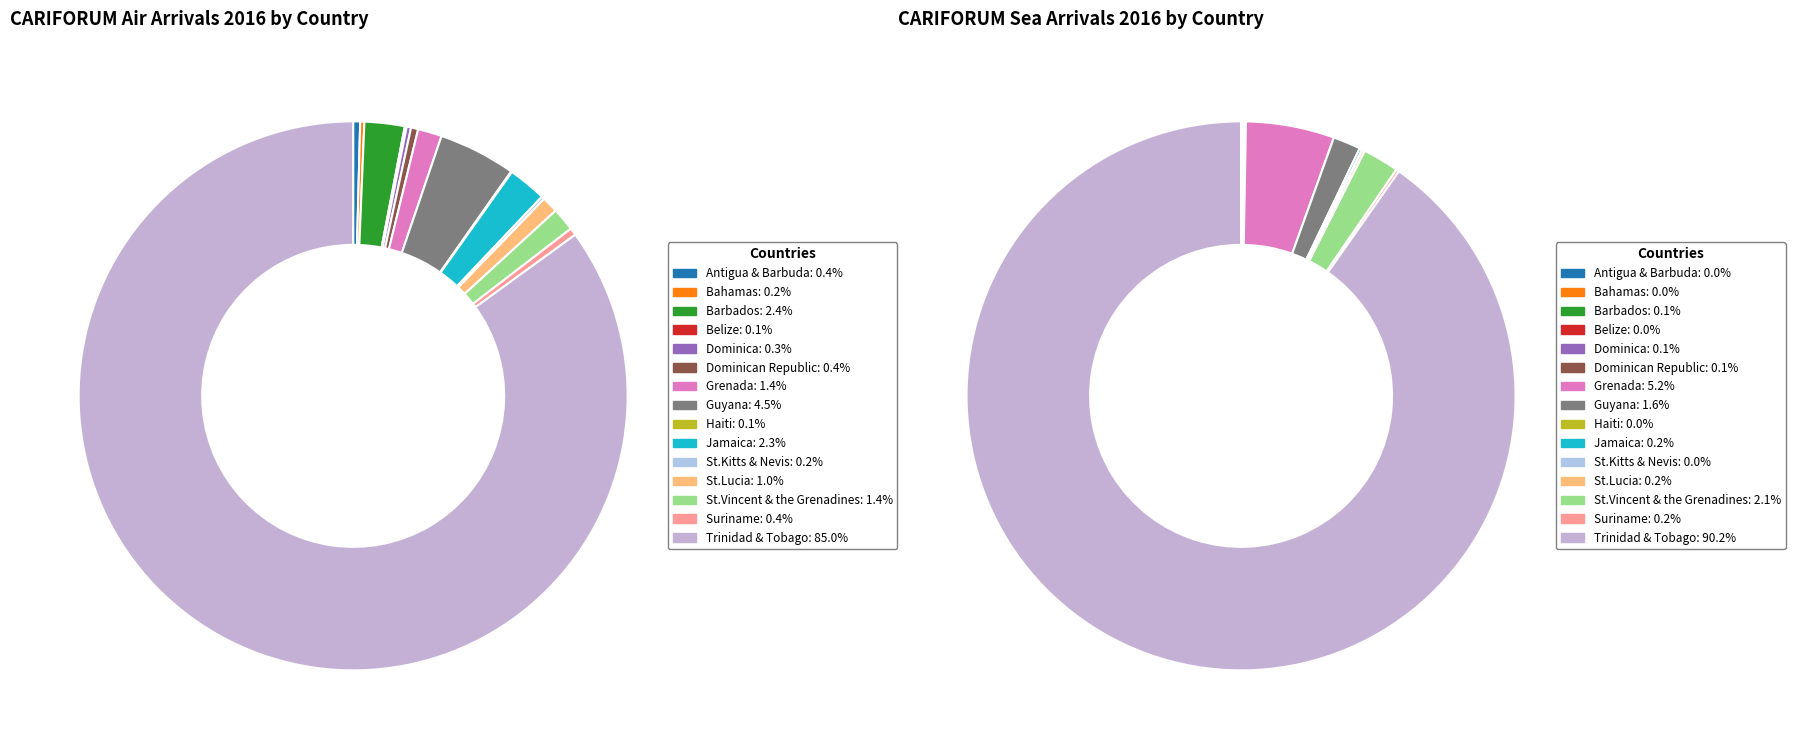

Which category has the biggest portion of the pie?

Trinidad & Tobago